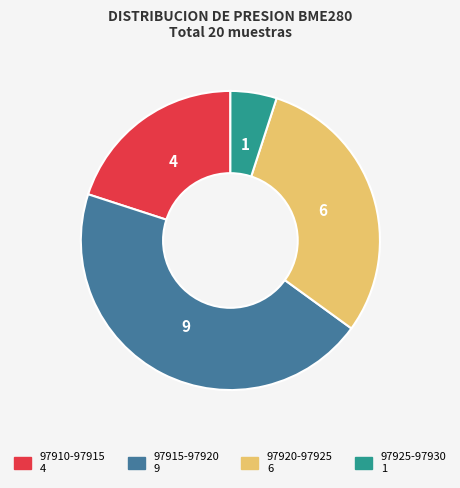

Is there a majority slice in this chart?

No